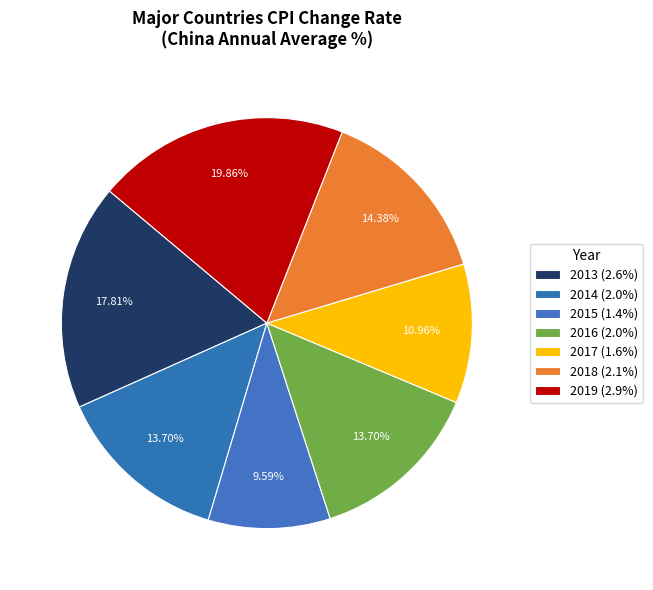

What is the total percentage of 2014 and 2013?

31.5%